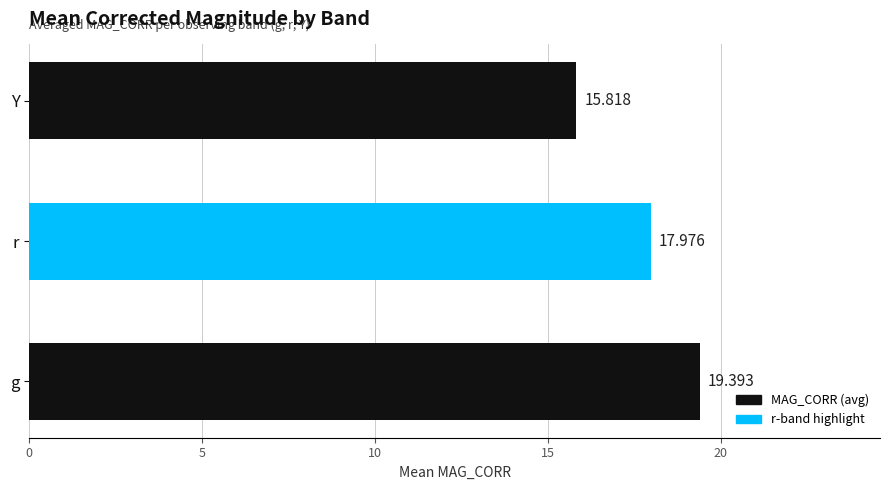

Count the number of values greater than 17.

2